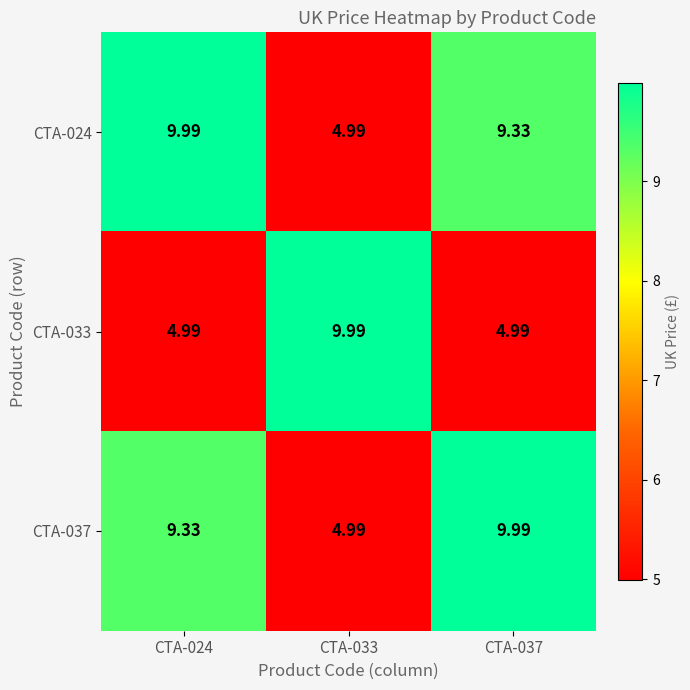

Is the value of CTA-024 at CTA-024 greater than the value of CTA-033 at CTA-024?

Yes